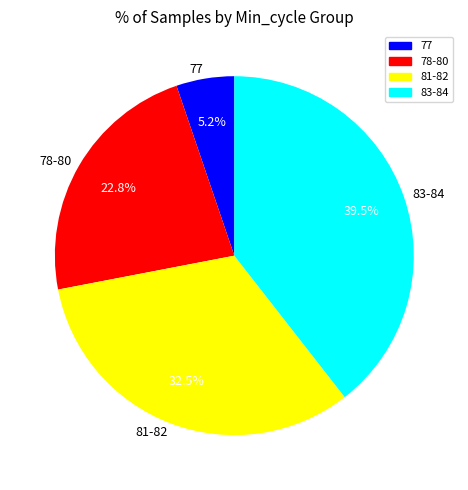

Combined, do 77 and 78-80 account for over 50%?

No